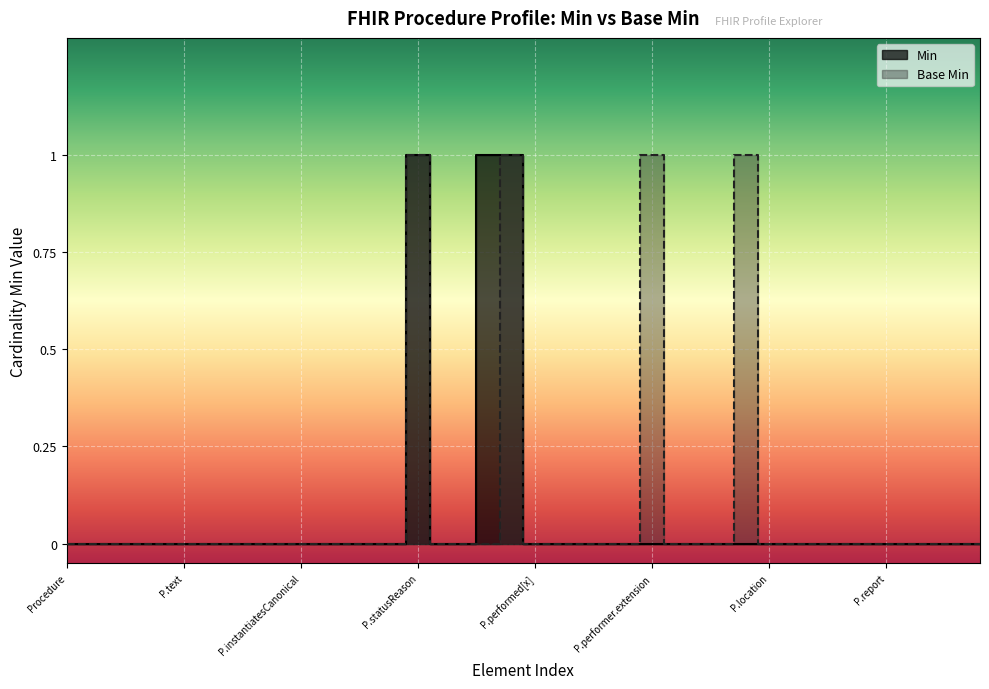

Count the Base Min values in the range 0 to 1.

40